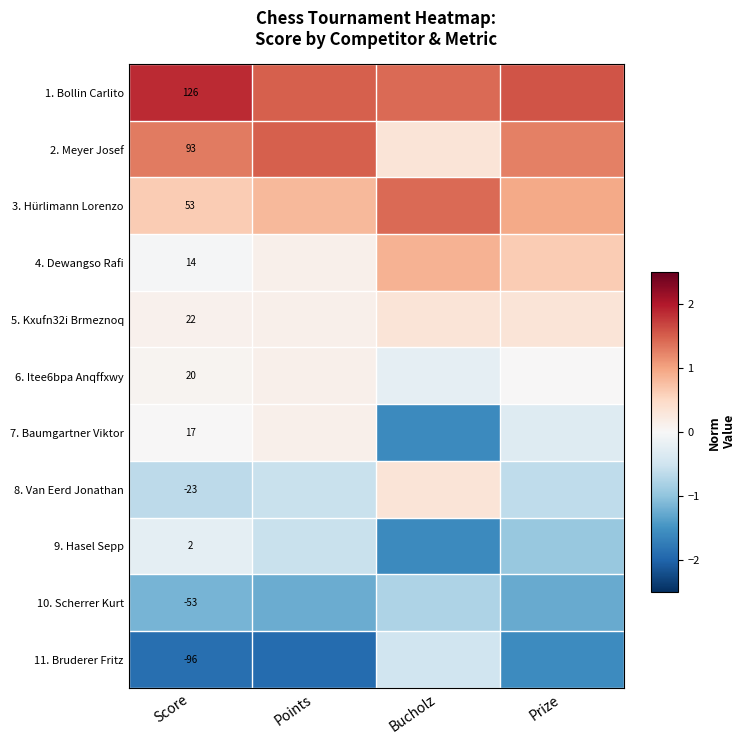

At how many categories does at least one series exceed 0?

4